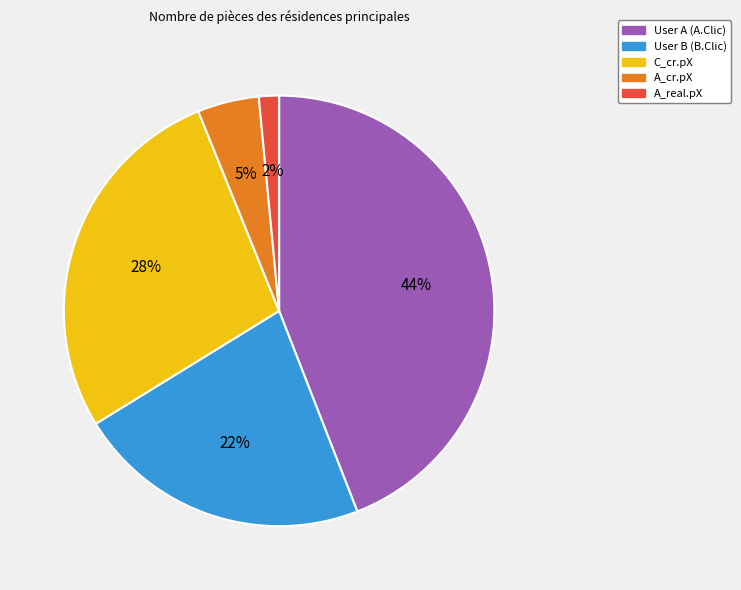

Is it true that A_real.pX is 2% of the pie?

True